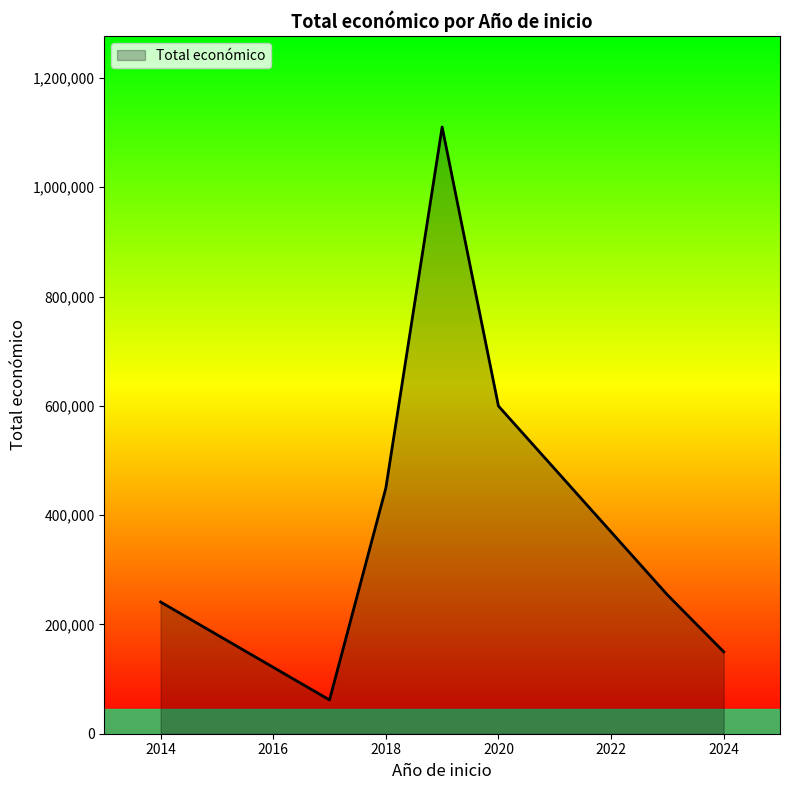

What is the difference between the maximum and second lowest values?

960271